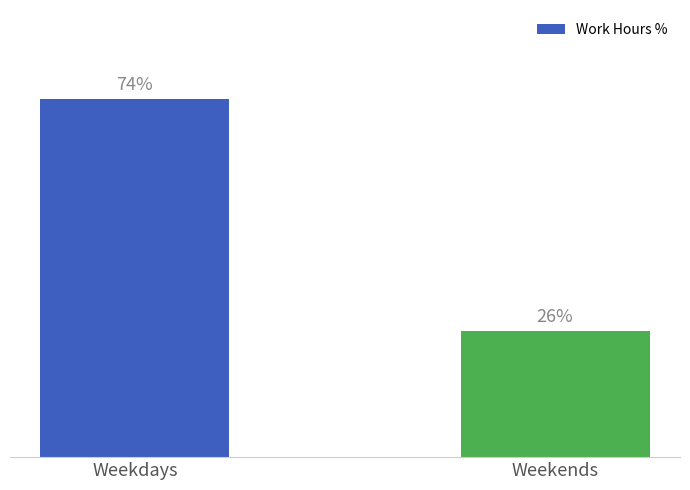

Does the chart contain stacked bars?

No